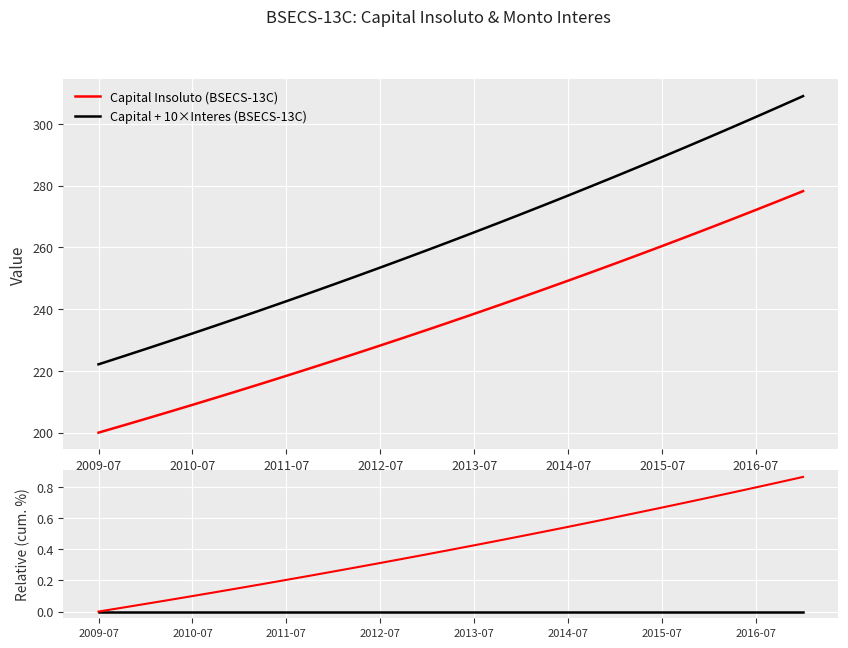

What is the highest value of the Capital + 10×Interes (BSECS-13C) series?

309.0